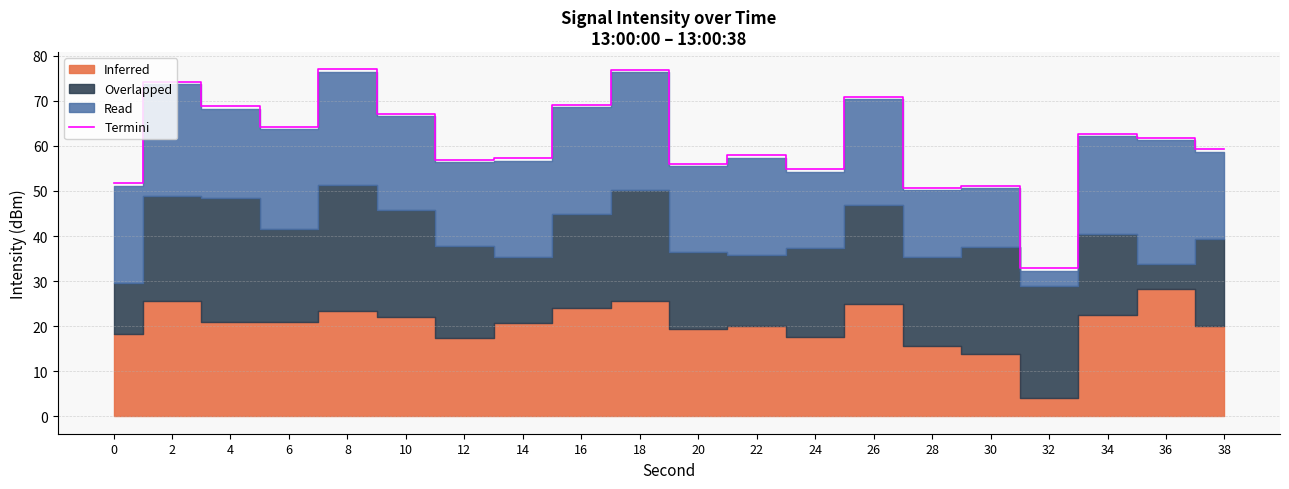

What is the sum of the values at 32 and 30?

83.9